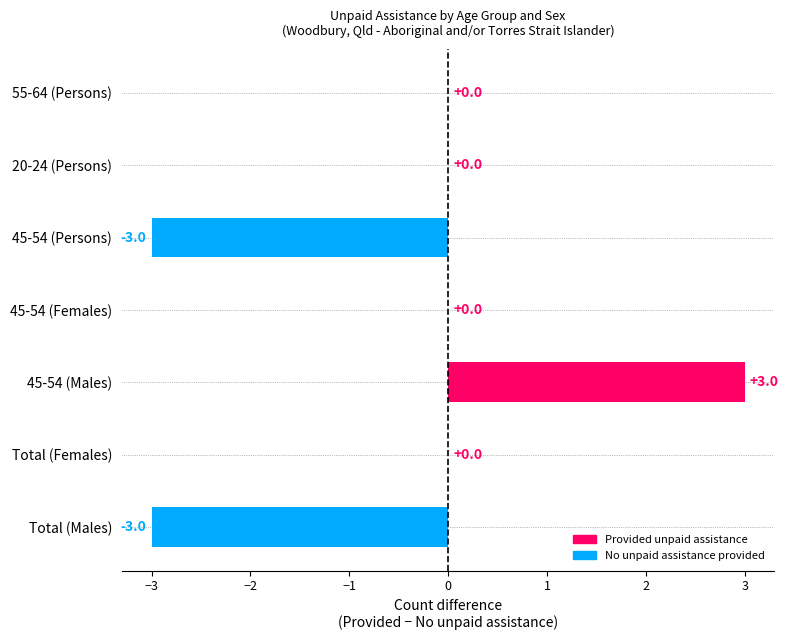

The value at 45-54 (Females) is 0. True or false?

True